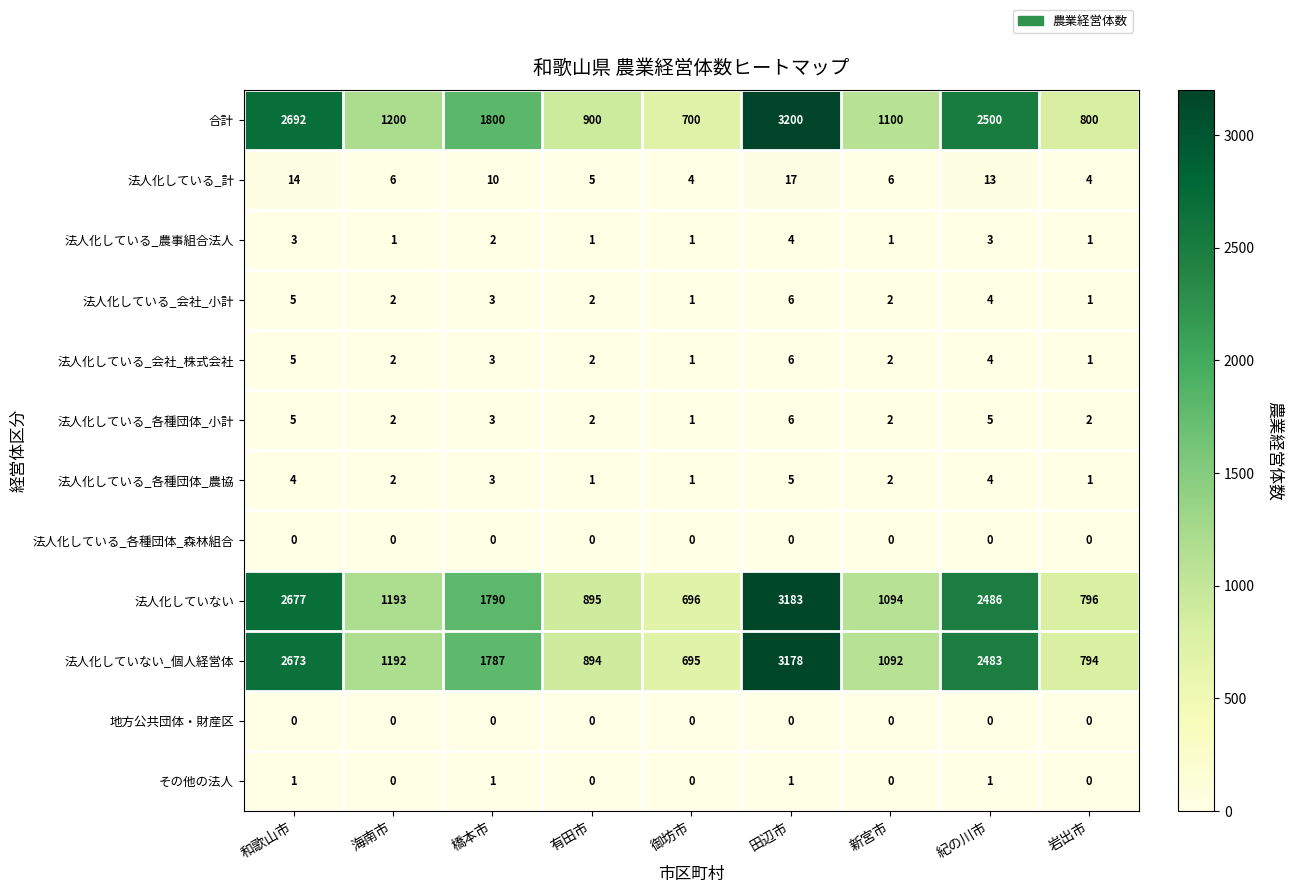

How many 法人化している_各種団体_小計 values are between 2 and 5?

7